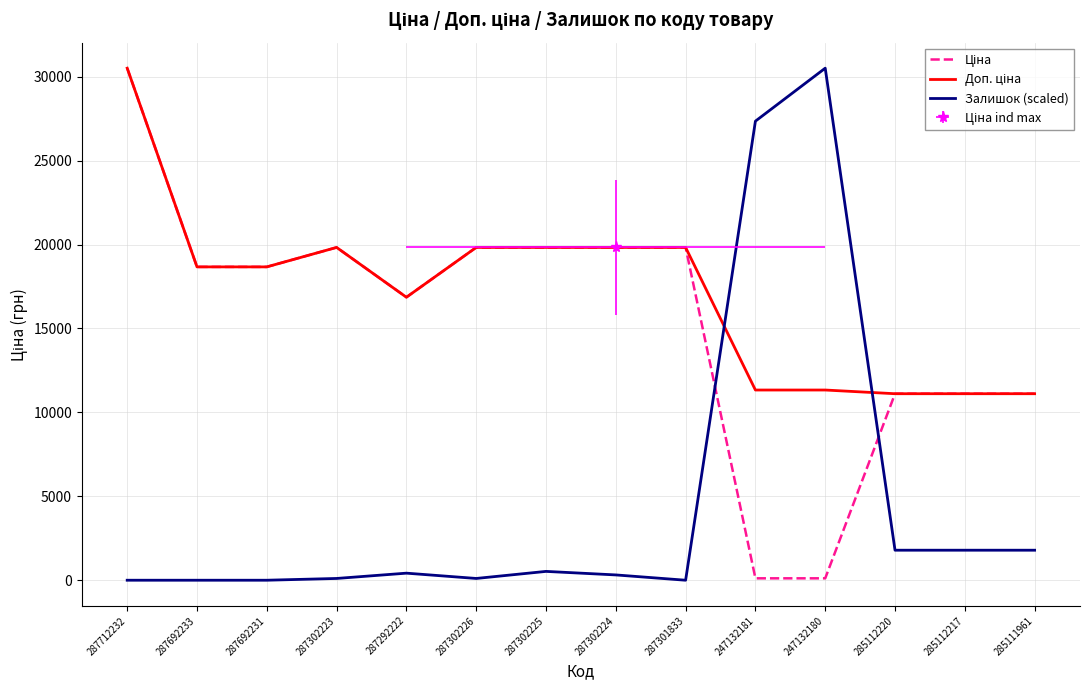

What position from the left is 285112217?

13